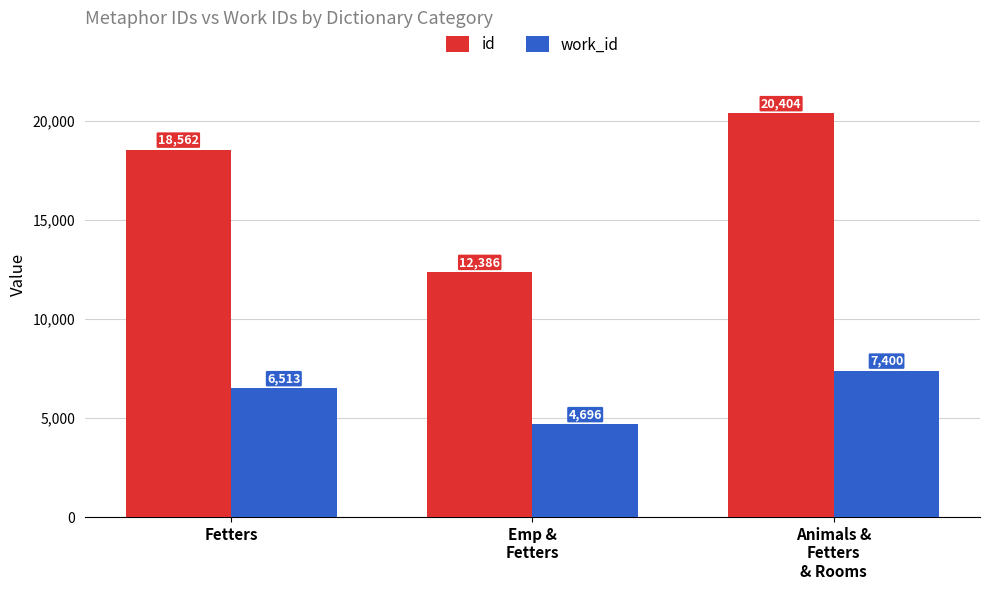

Which series has the widest spread of values?

id